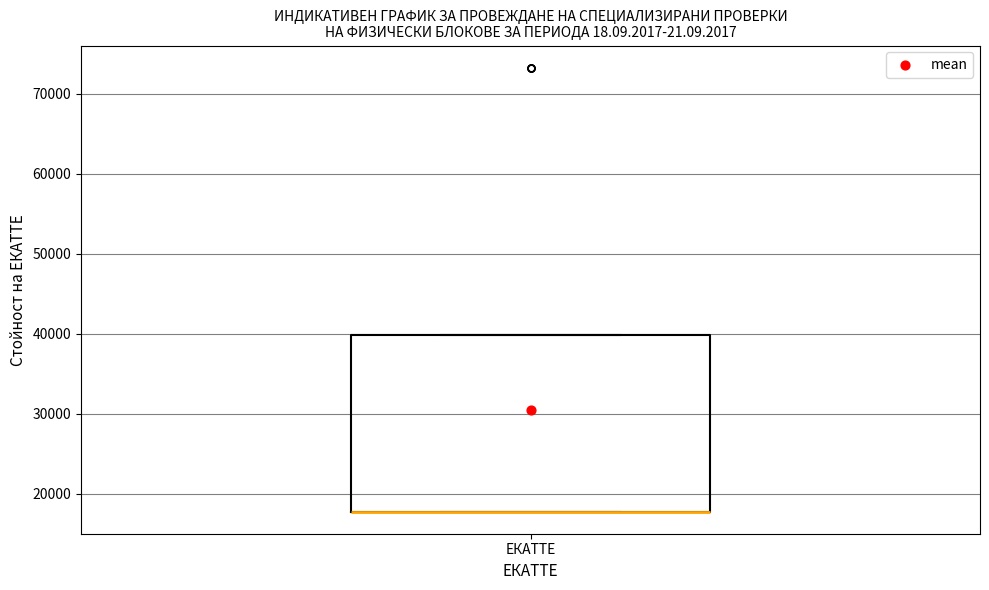

Read this box plot against the y-axis: the position of the median line, the range covered by the box, and the ends of both whiskers. The values are not printed on the chart, so give them approximately, as read against the axis.

median 18000 (drawn on the box's lower edge), box 18000 to 40000, whiskers 18000 to 40000